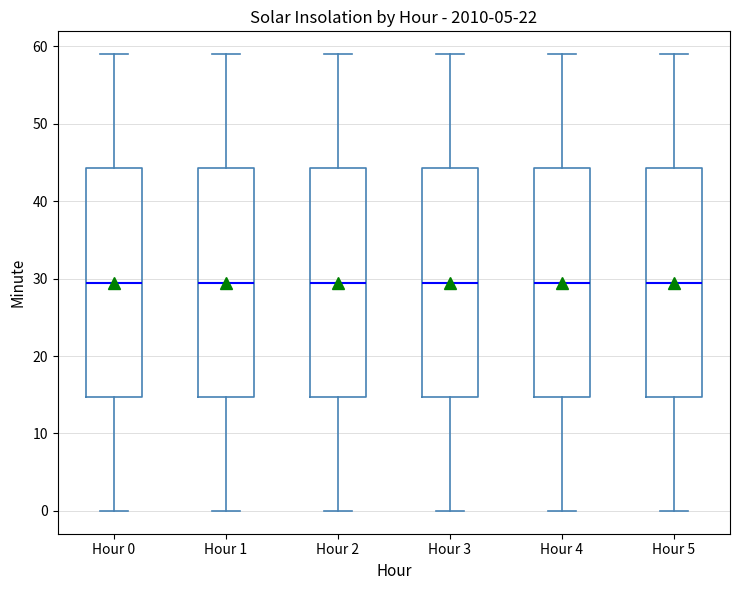

Where is the lower edge of the box for Hour 2 on the y-axis? The values are not printed on the chart, so give them approximately, as read against the axis.

15